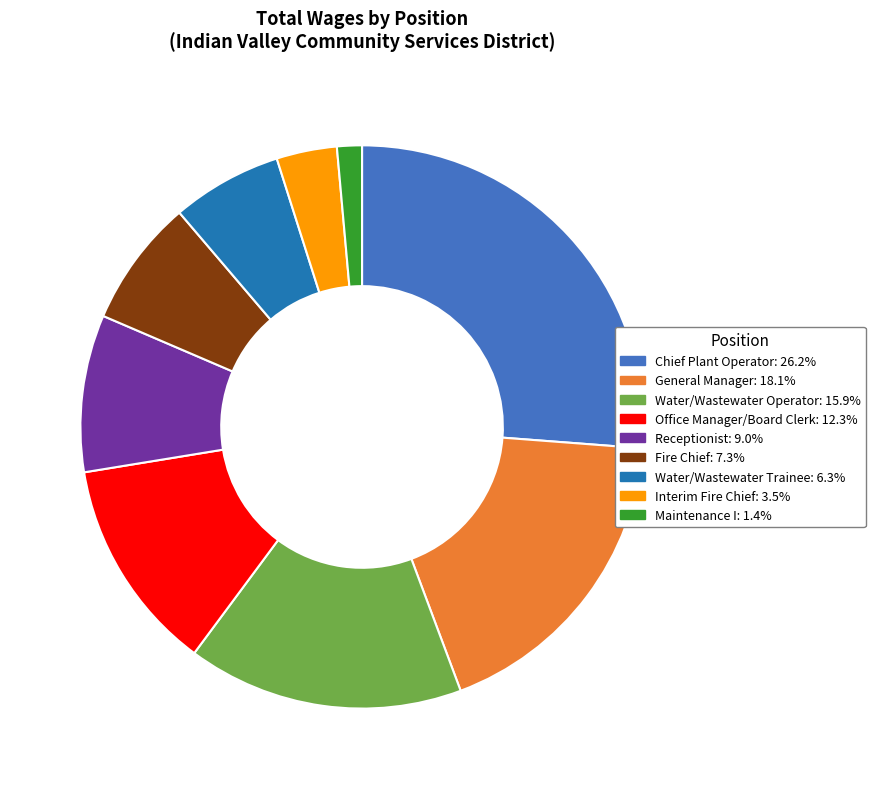

Rank the categories by value from lowest to highest.

Maintenance I, Interim Fire Chief, Water/Wastewater Trainee, Fire Chief, Receptionist, Office Manager/Board Clerk, Water/Wastewater Operator, General Manager, Chief Plant Operator